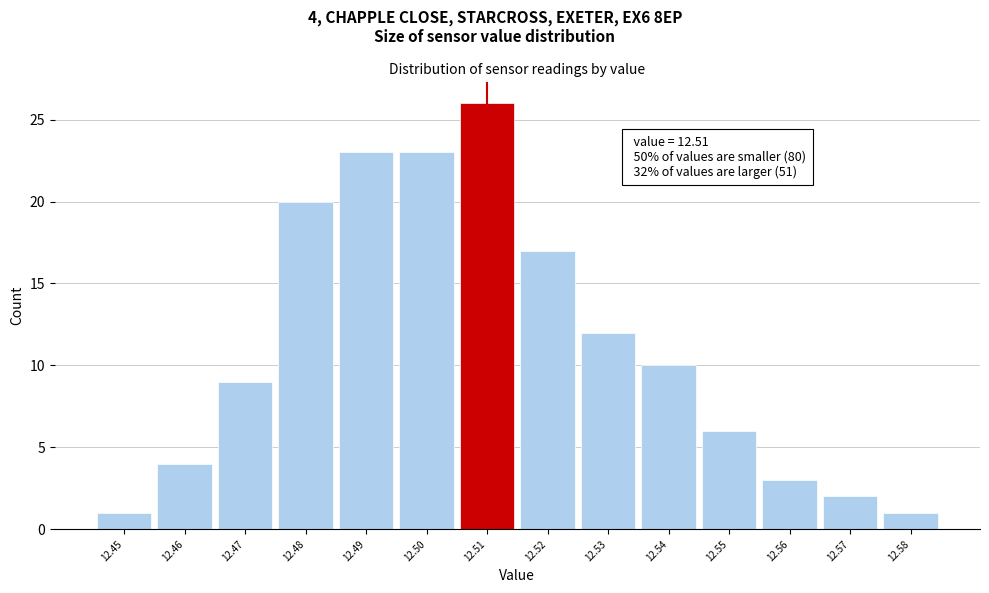

Over which range of the x-axis is the bar tallest?

12.505 to 12.515